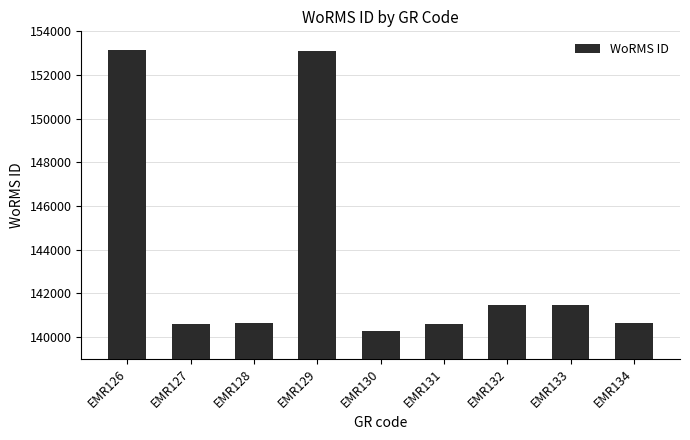

What is the value of the 1st bar from the left?

153134